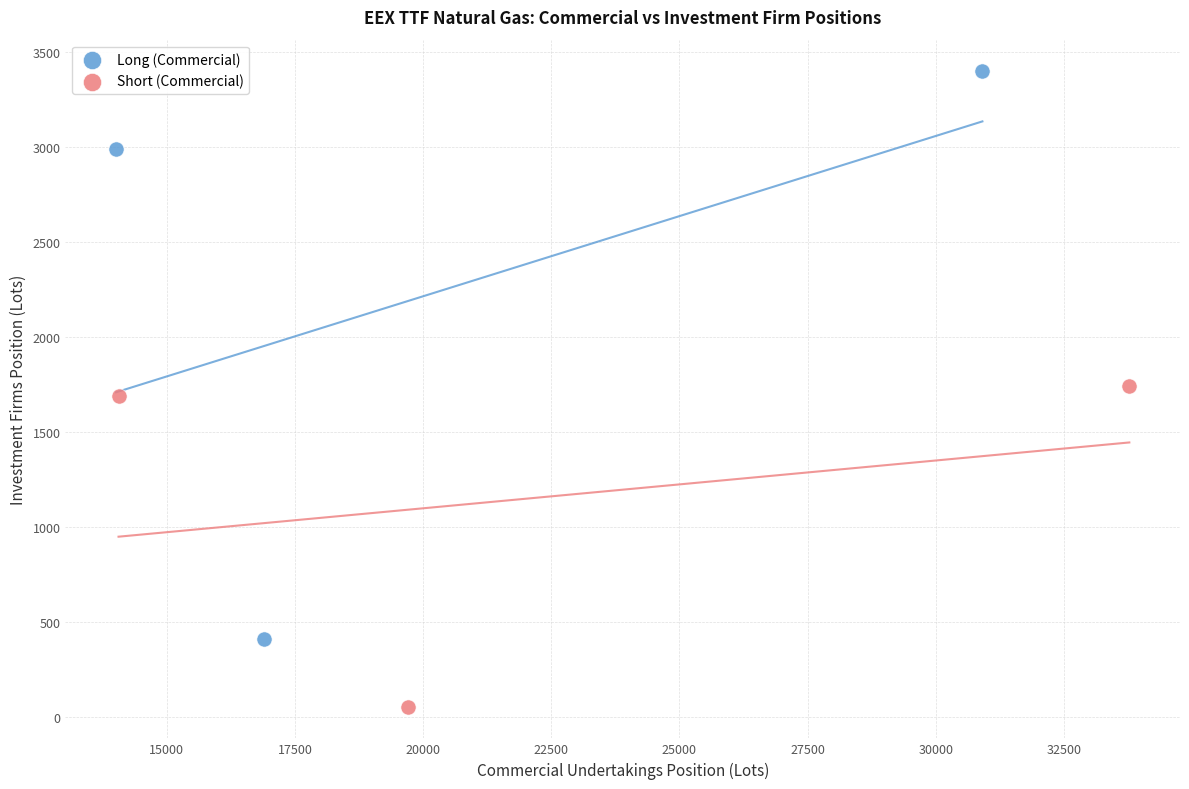

Which series contains the highest Y value?

Long (Commercial)